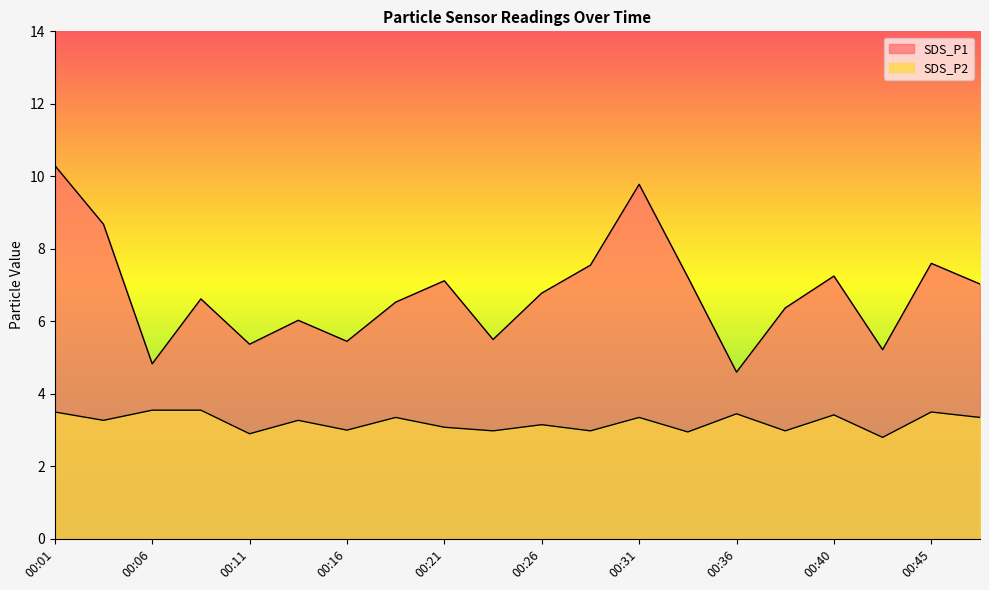

Does the chart have visible grid lines?

No